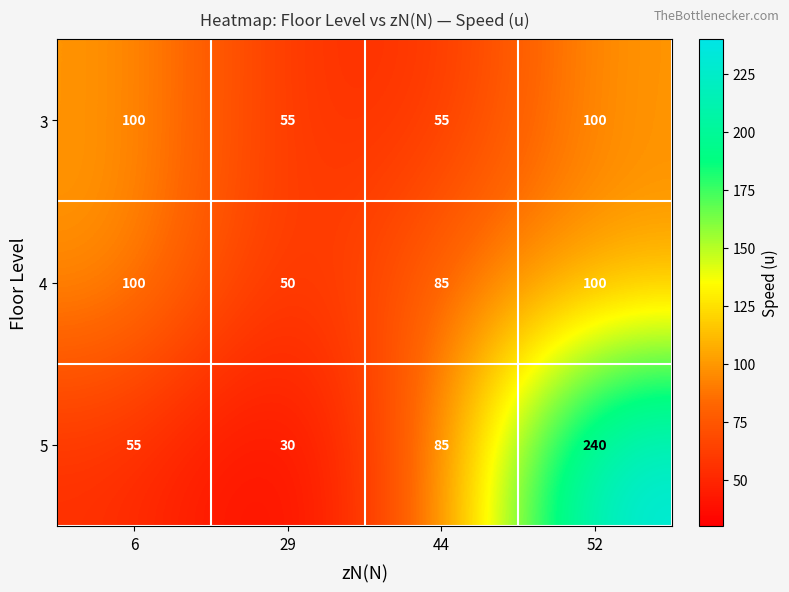

Which series has the largest range (max minus min)?

5